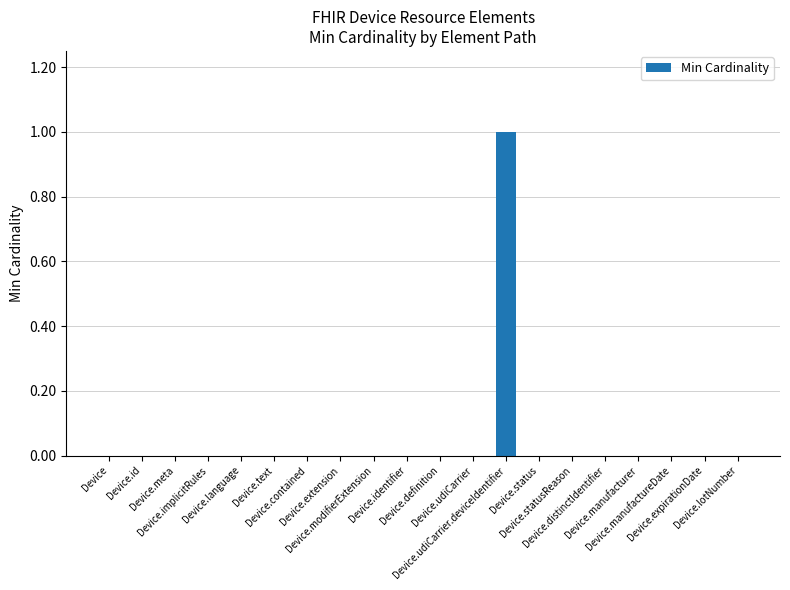

Reading left to right, extract all data points from this chart.

0	0	0	0	0	0	0	0	0	0	0	0	1	0	0	0	0	0	0	0